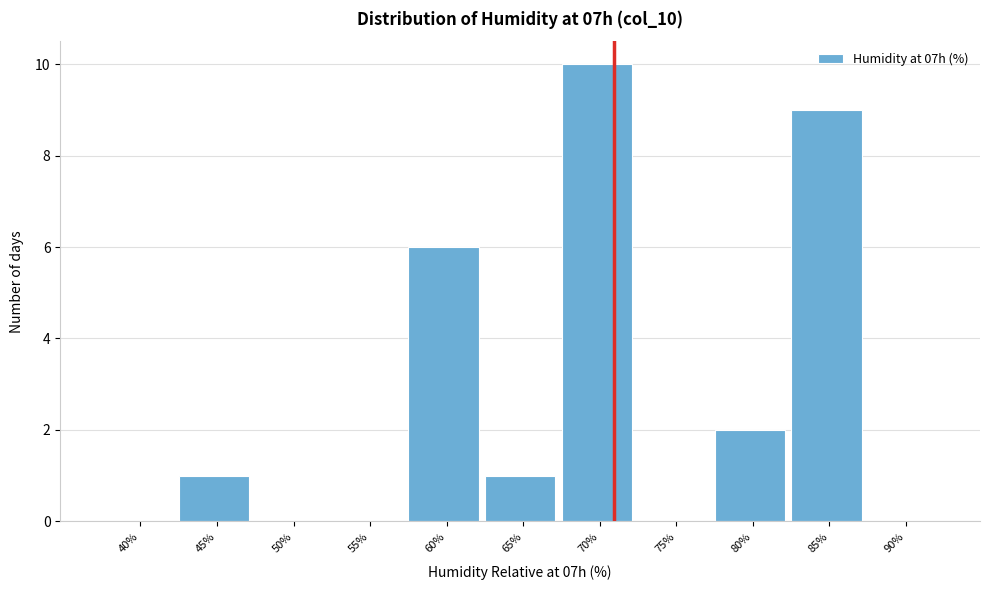

Reading right to left, transcribe all the data shown in this chart.

90%=0	85%=9	80%=2	75%=0	70%=10	65%=1	60%=6	55%=0	50%=0	45%=1	40%=0